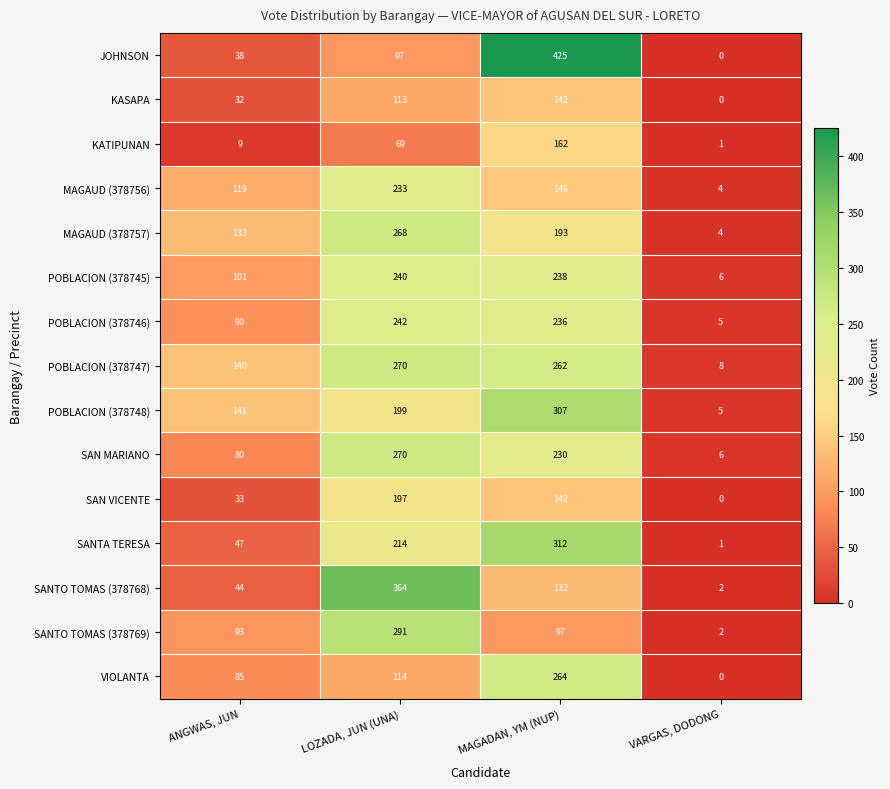

What is the maximum value shown in the chart?

425